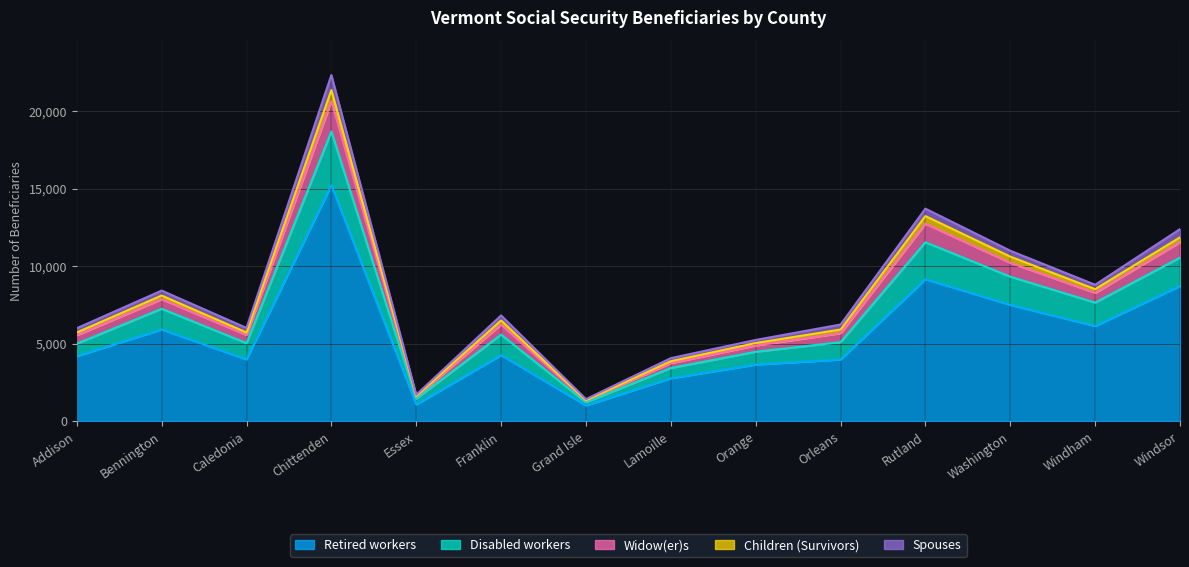

What are all the series names shown in the legend?

Retired workers, Disabled workers, Widow(er)s, Children (Survivors), Spouses